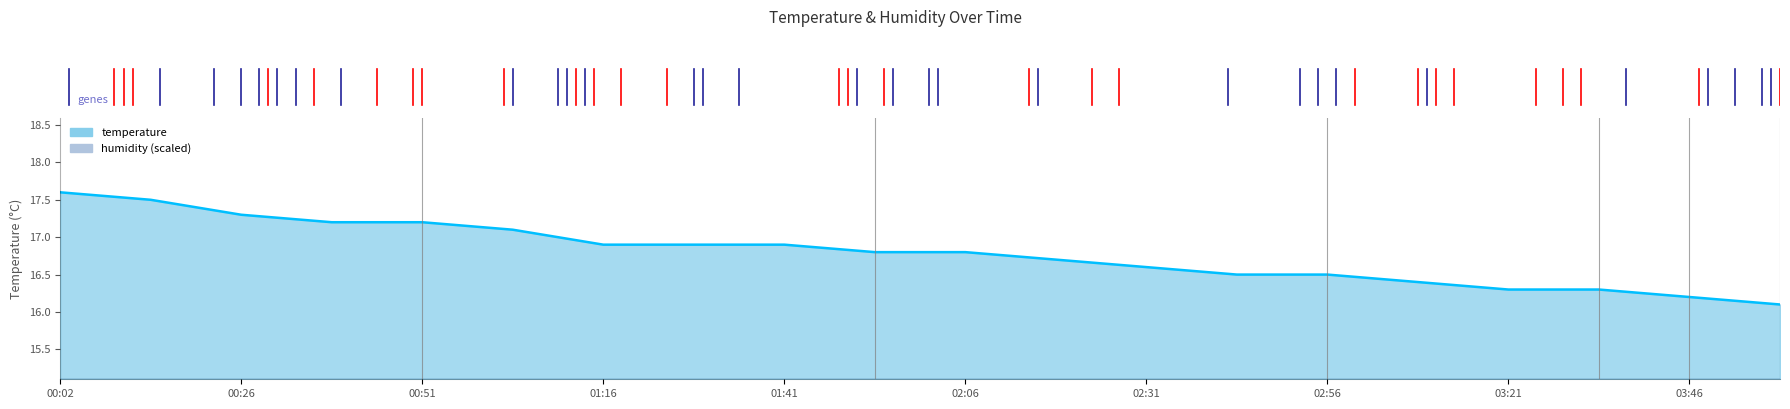

Reading left to right, transcribe all the data shown in this chart.

00:02=17.6	00:14=17.5	00:26=17.3	00:39=17.2	00:51=17.2	01:04=17.1	01:16=16.9	01:28=16.9	01:41=16.9	01:53=16.8	02:06=16.8	02:18=16.7	02:31=16.6	02:43=16.5	02:56=16.5	03:08=16.4	03:21=16.3	03:33=16.3	03:46=16.2	03:58=16.1